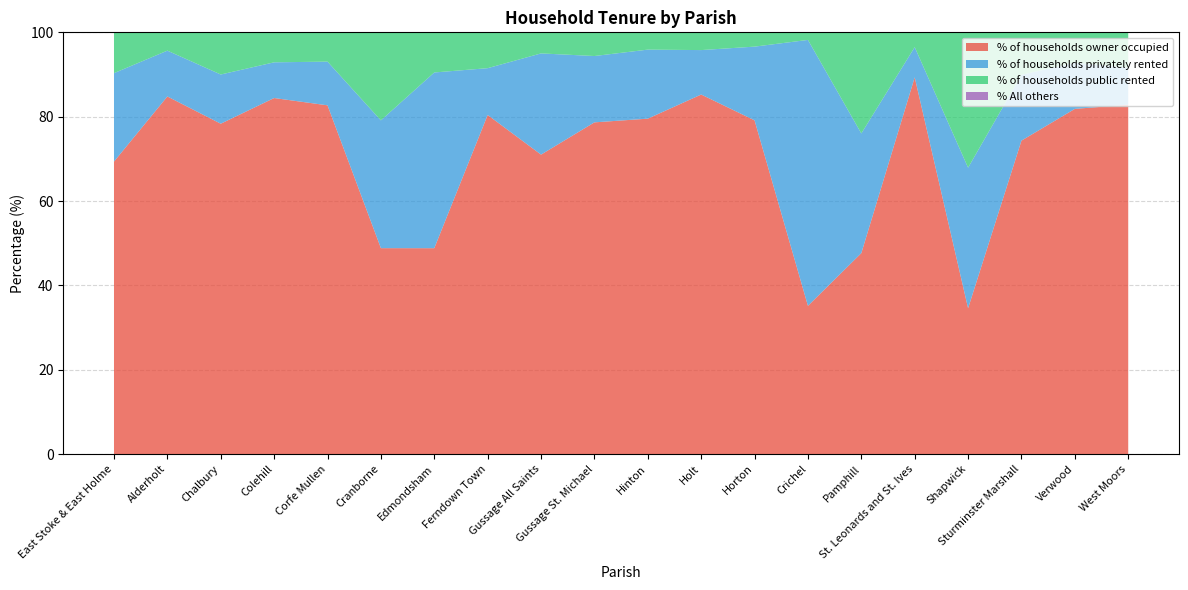

Reading left to right, extract all data points from this chart.

% of households owner occupied: 69.3	84.8	78.3	84.4	82.7	48.8	48.8	80.4	71.0	78.7	79.5	85.2	79.1	35.1	47.6	89.3	34.6	74.3	81.8	82.8
% of households privately rented: 21.0	10.9	11.7	8.5	10.4	30.3	41.7	11.1	24.0	15.7	16.4	10.5	17.5	63.1	28.4	7.2	33.3	15.6	10.9	8.8
% of households public rented: 9.7	4.3	10.0	7.1	7.0	20.9	9.5	8.5	5.0	5.6	4.1	4.2	3.4	1.8	24.0	3.5	32.1	10.1	7.2	8.4
% All others: 0.0	0.0	0.0	0.0	0.0	0.0	0.0	0.0	0.0	0.0	0.0	0.0	0.0	0.0	0.0	0.0	0.0	0.0	0.0	0.0